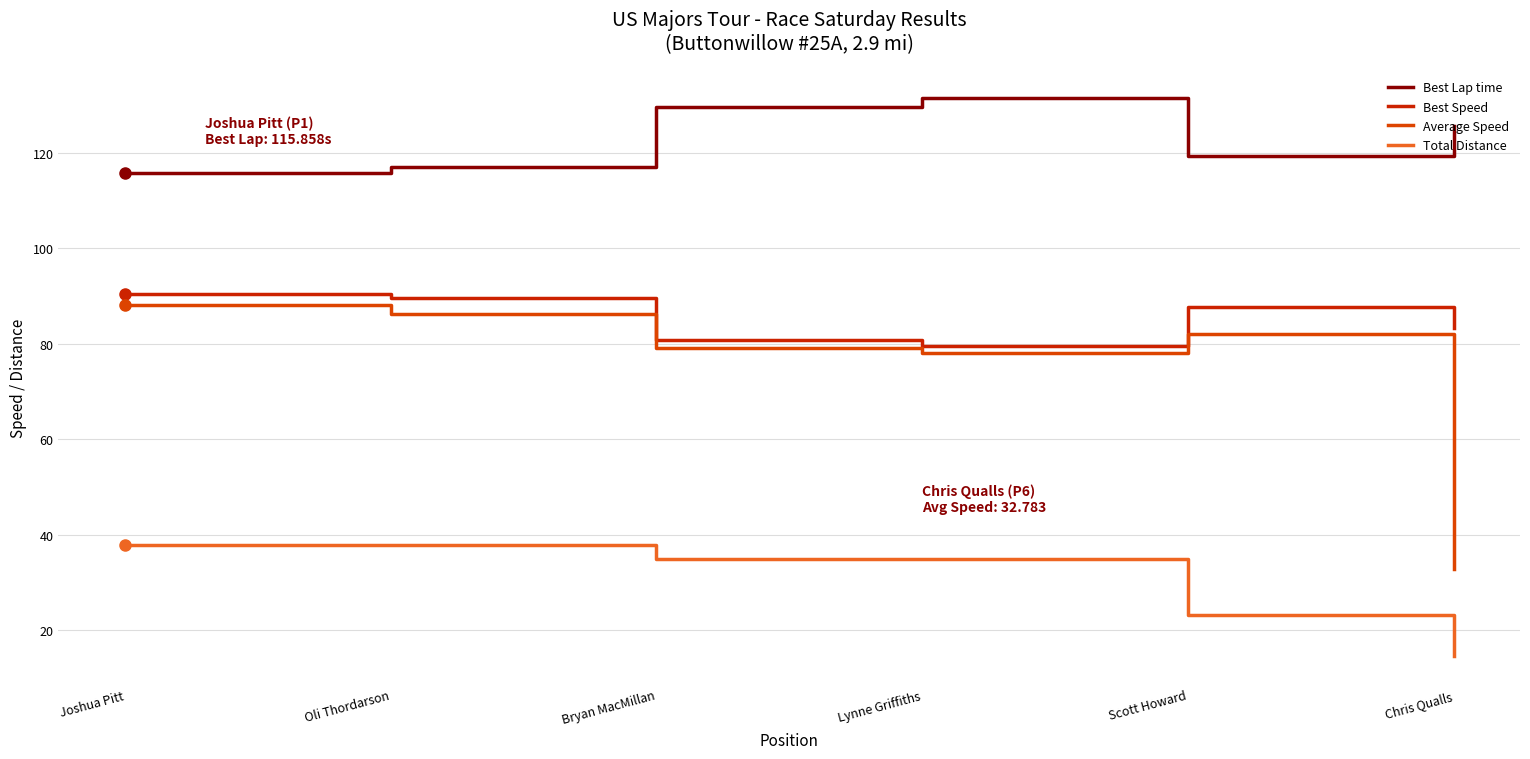

What is the sum of the Best Speed values at Scott Howard and Oli Thordarson?

177.2